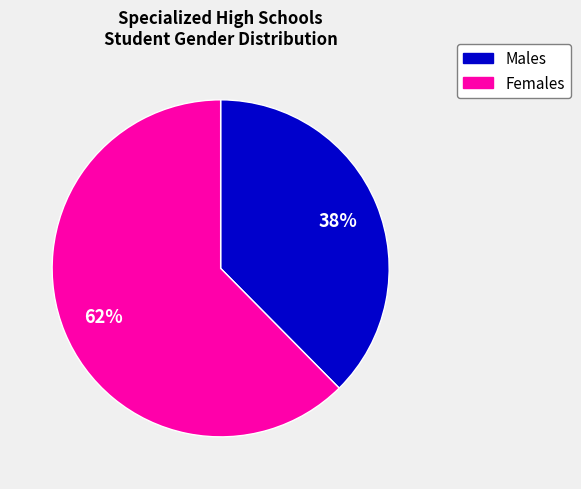

Does any single category account for the majority?

Yes